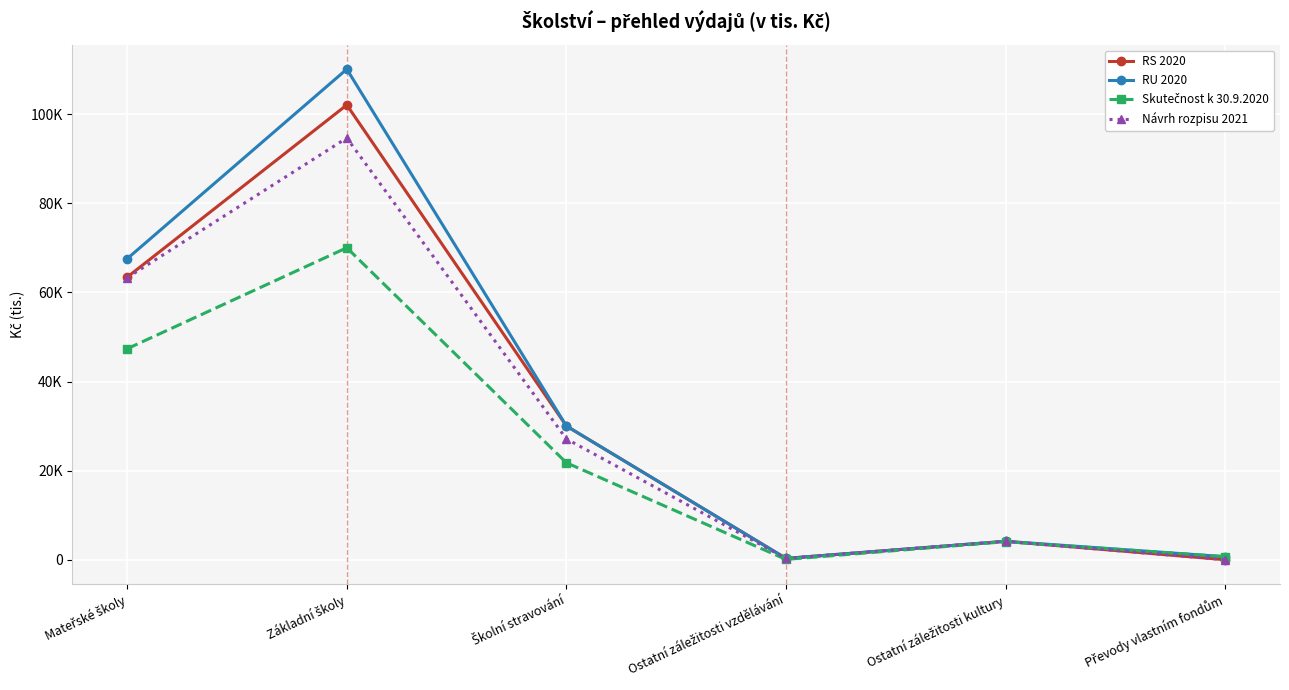

Does the chart have visible grid lines?

Yes